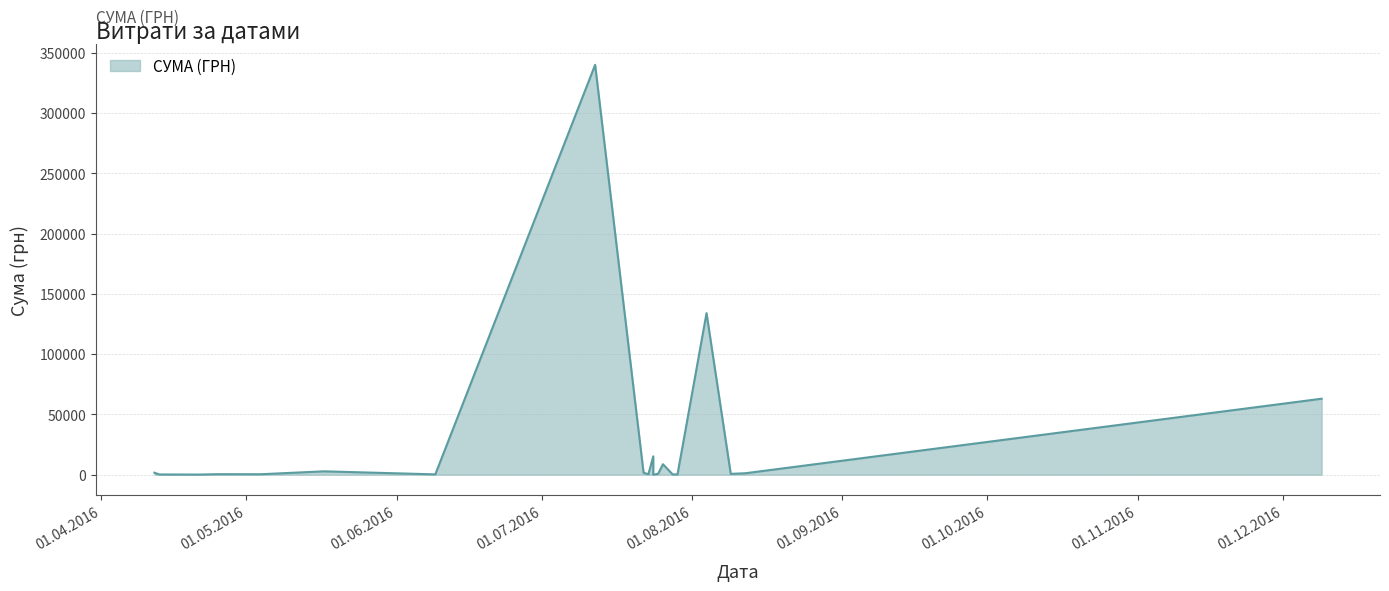

Count the number of values greater than 682.

10